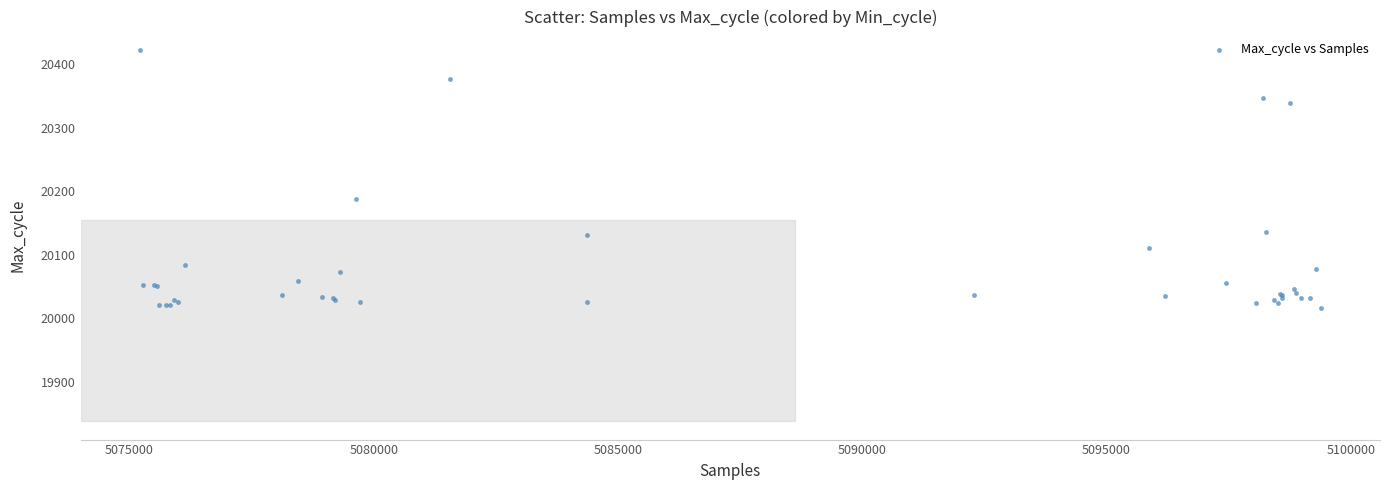

What Y value in the scatter plot is closest to 20219?

20188